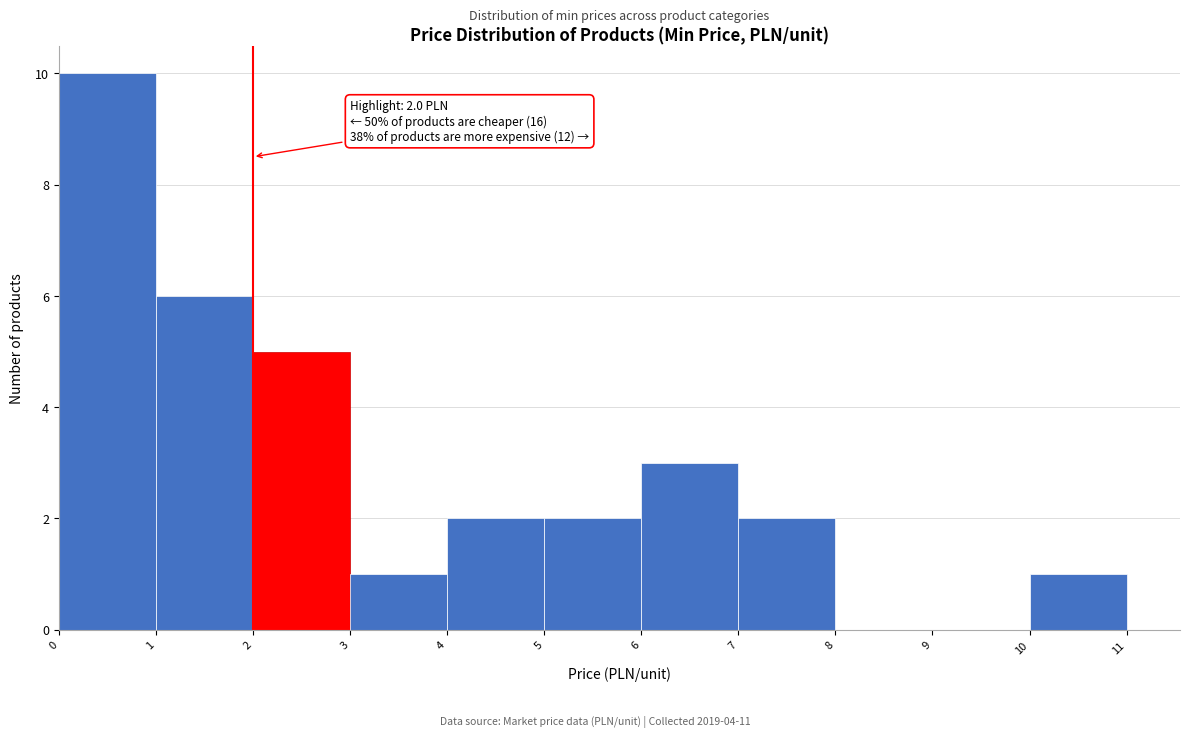

Over which range of the x-axis is the bar tallest?

0 to 1